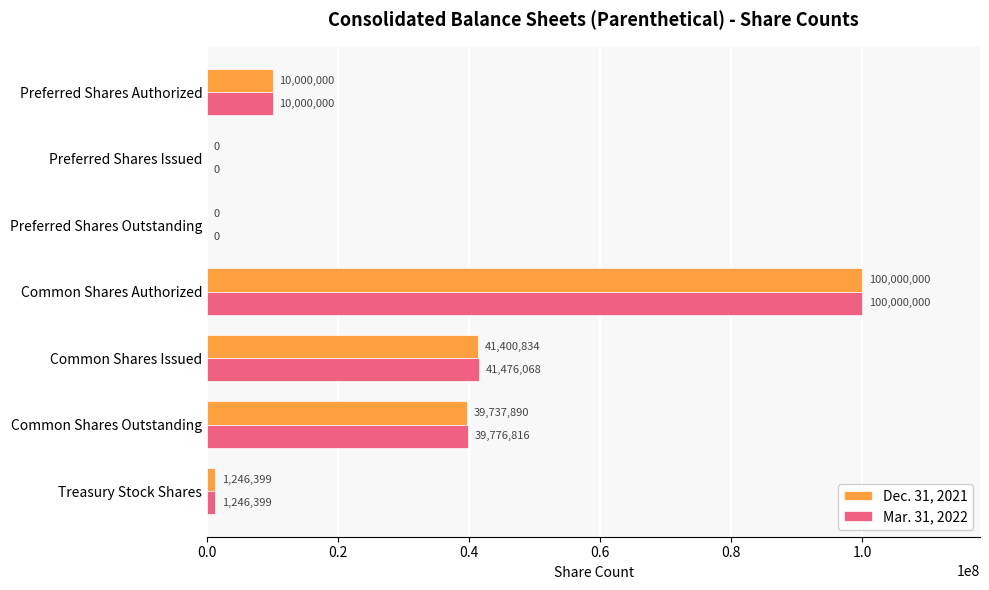

What is the sum of all Mar. 31, 2022 values?

192499283